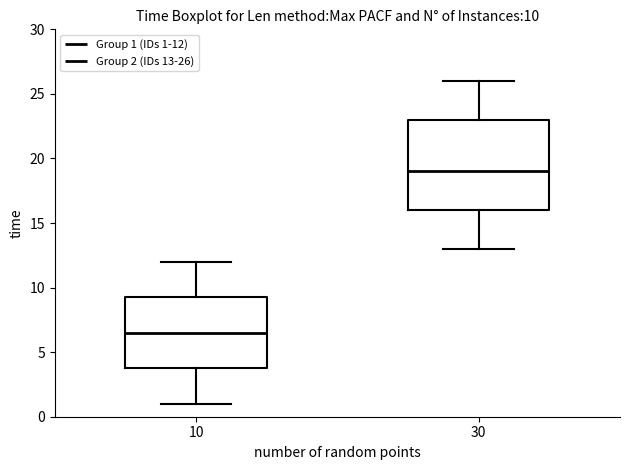

Which box is the tallest, from its lower edge to its upper edge?

30